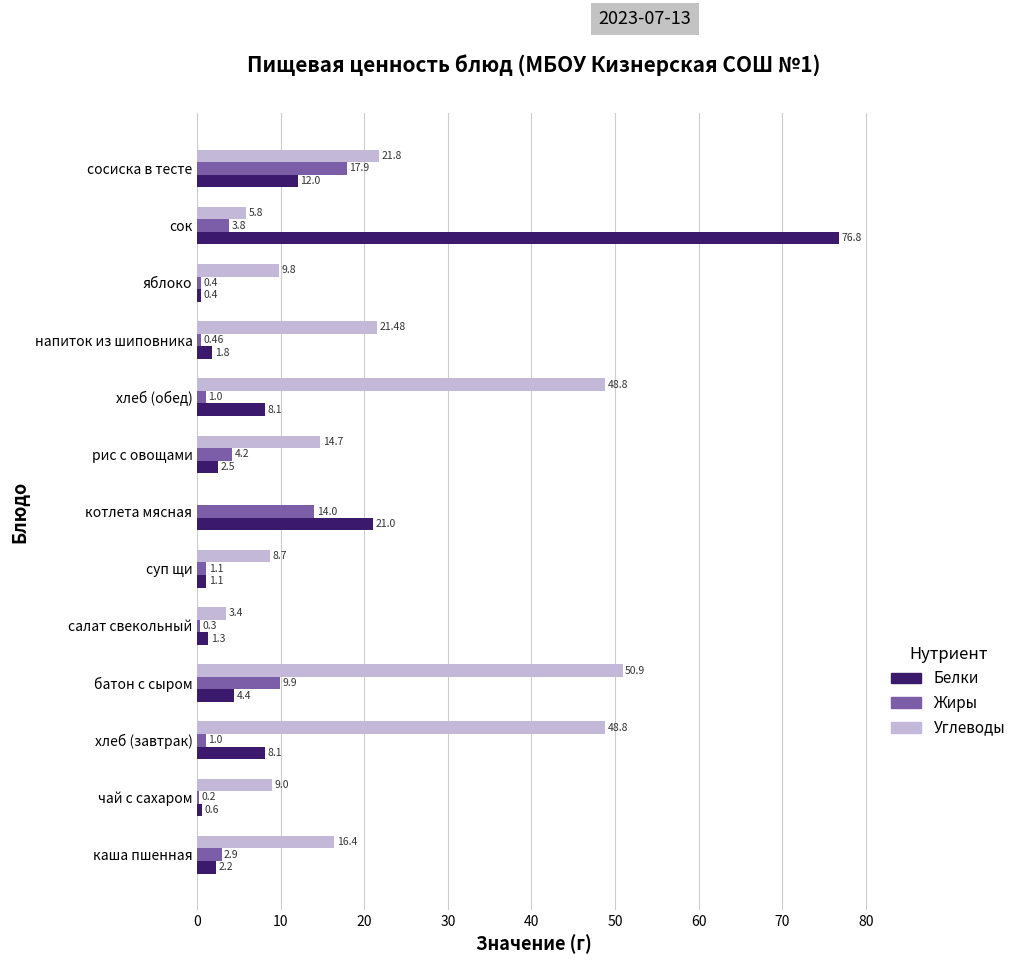

What is the total value across all series at сосиска в тесте?

51.7